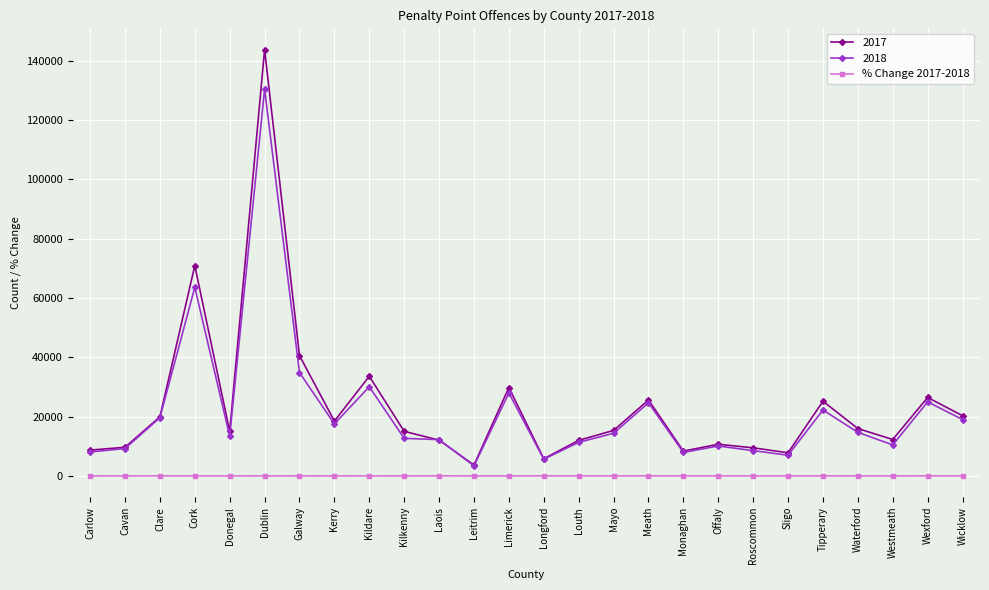

Which series has the largest range (max minus min)?

2017